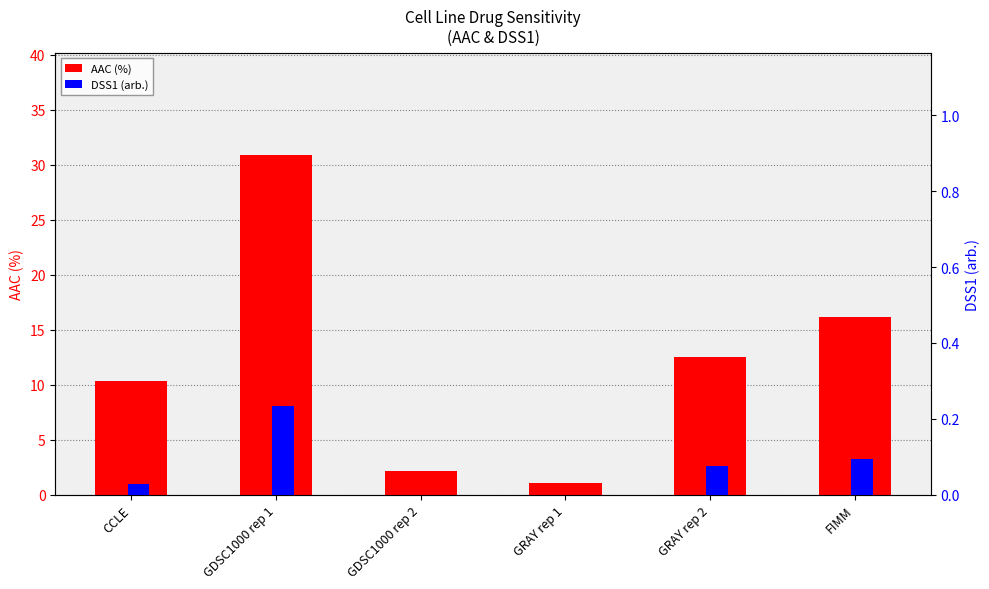

What is the difference between the second highest and minimum values in the AAC (%) series?

15.2